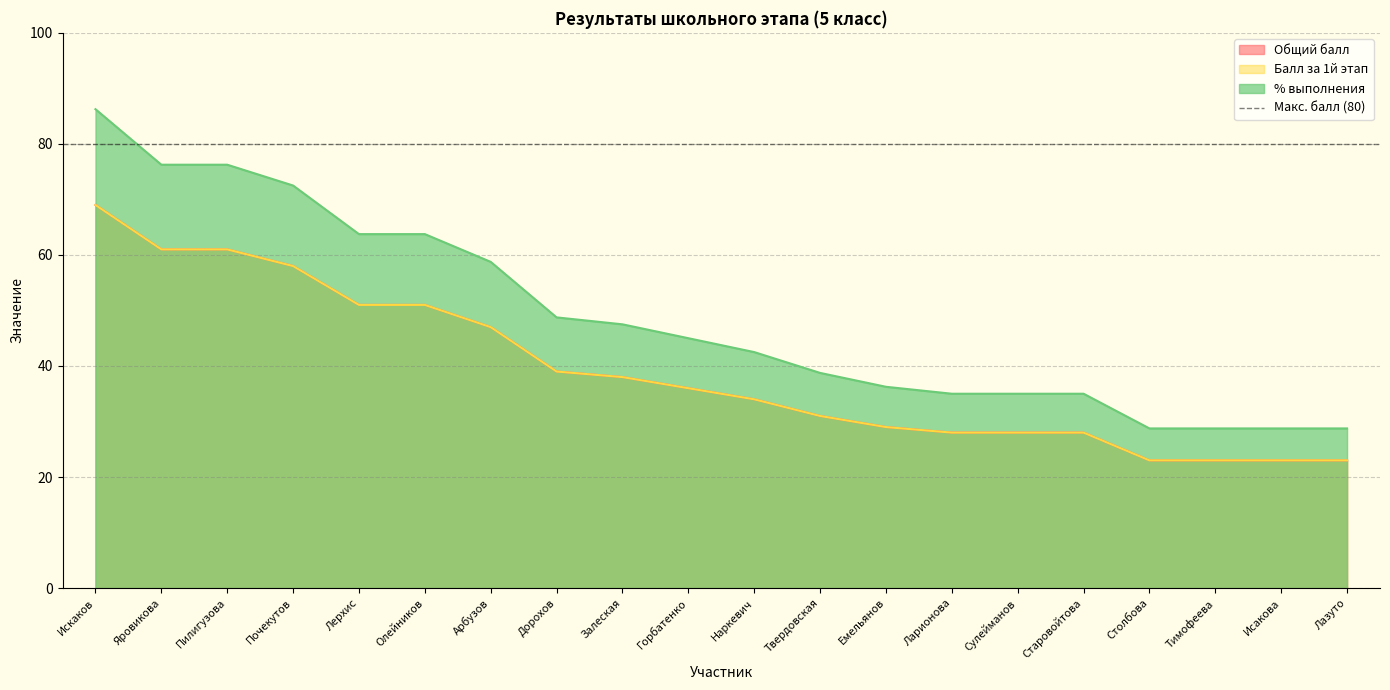

How many values in the % выполнения series exceed 45?

9